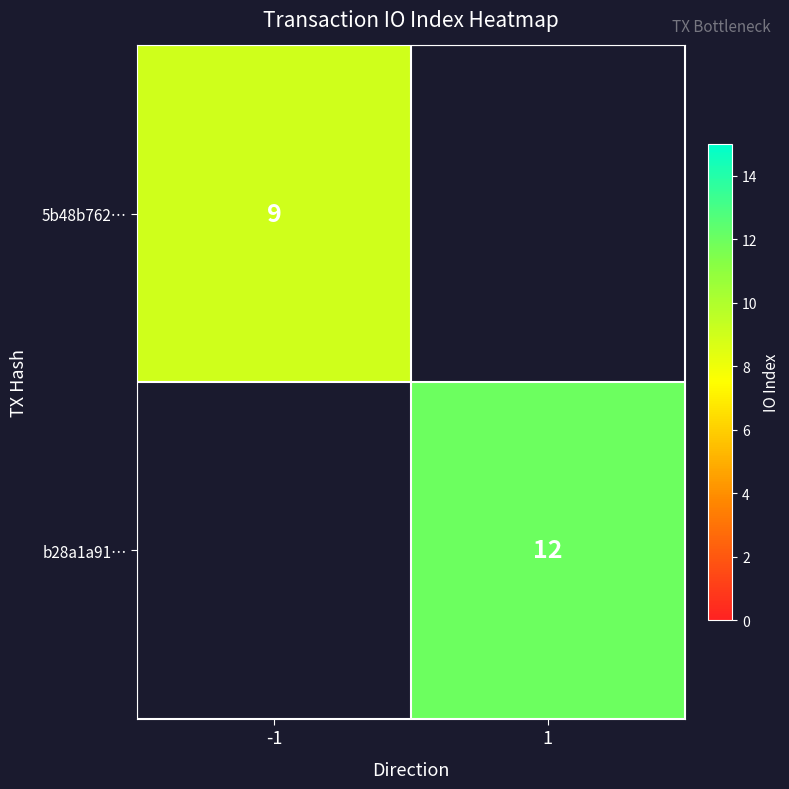

The 5b48b762… series shows 9 at -1. True or false?

True